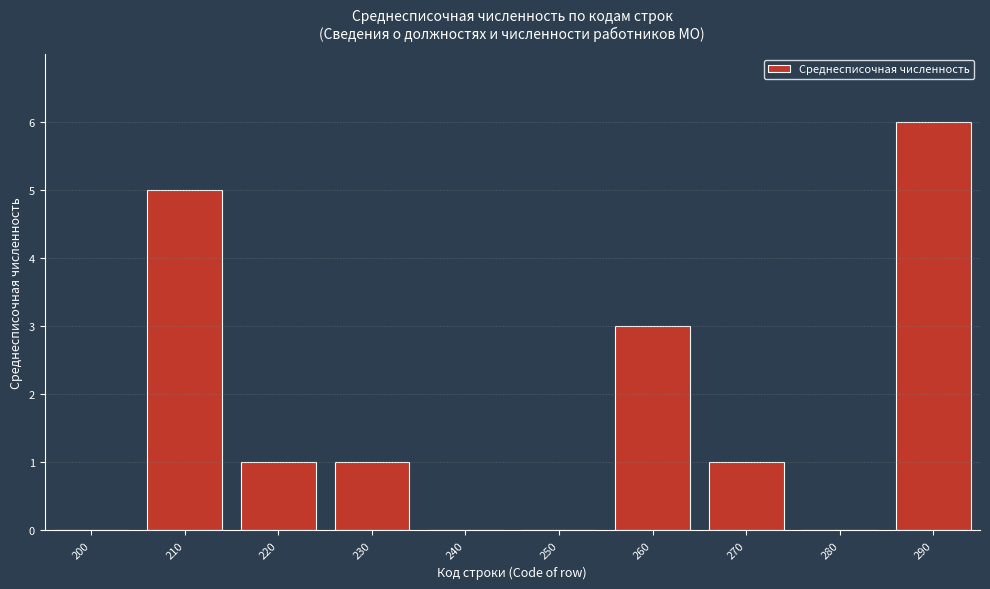

Reading left to right, extract all data points from this chart.

200=0	210=5	220=1	230=1	240=0	250=0	260=3	270=1	280=0	290=6